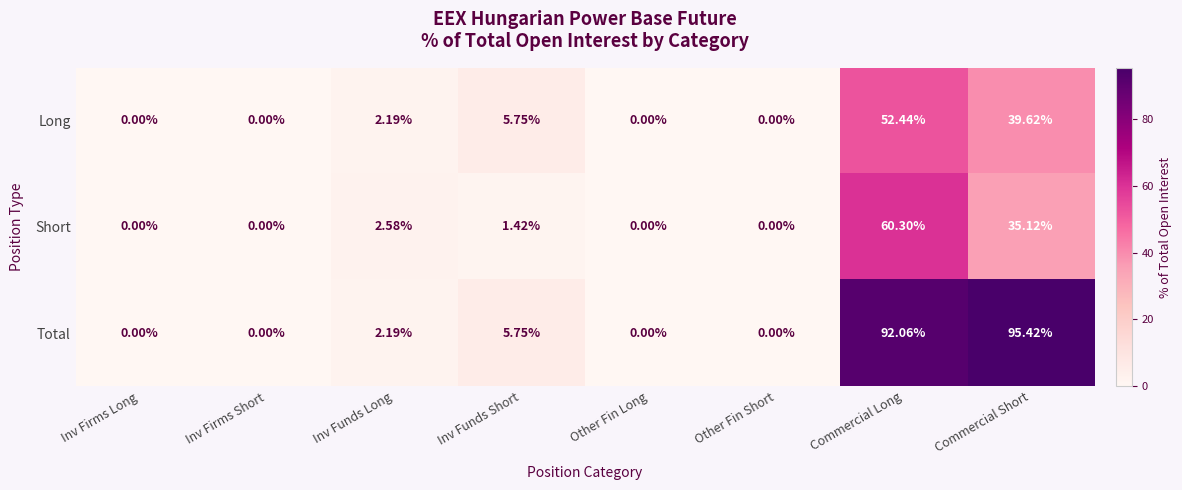

At how many categories does at least one series exceed 24?

2